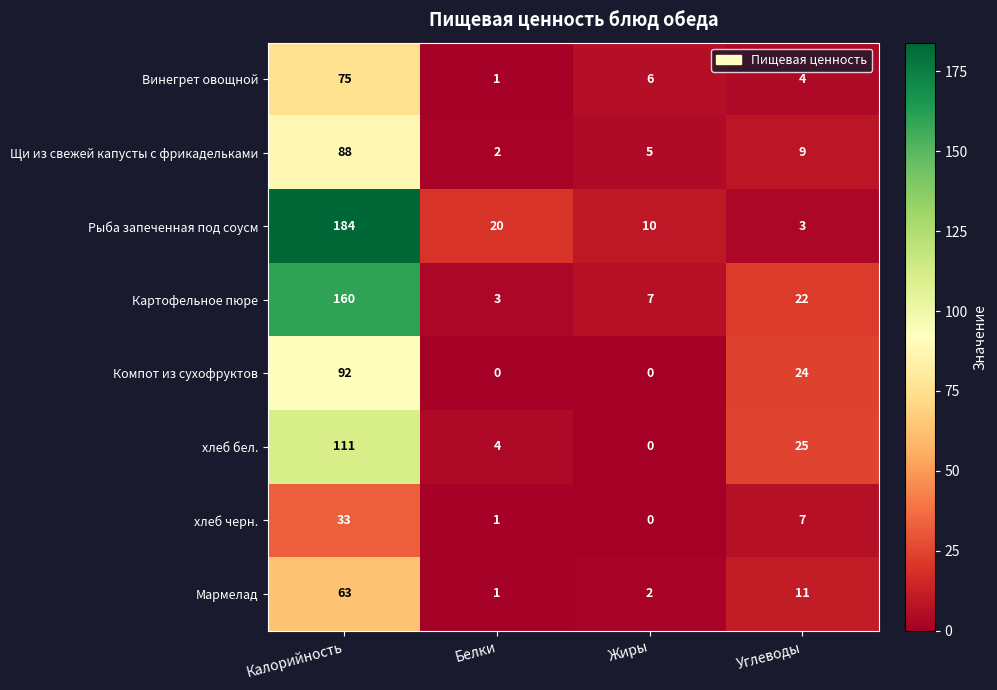

What is the sum of the Мармелад values at Жиры and Белки?

3